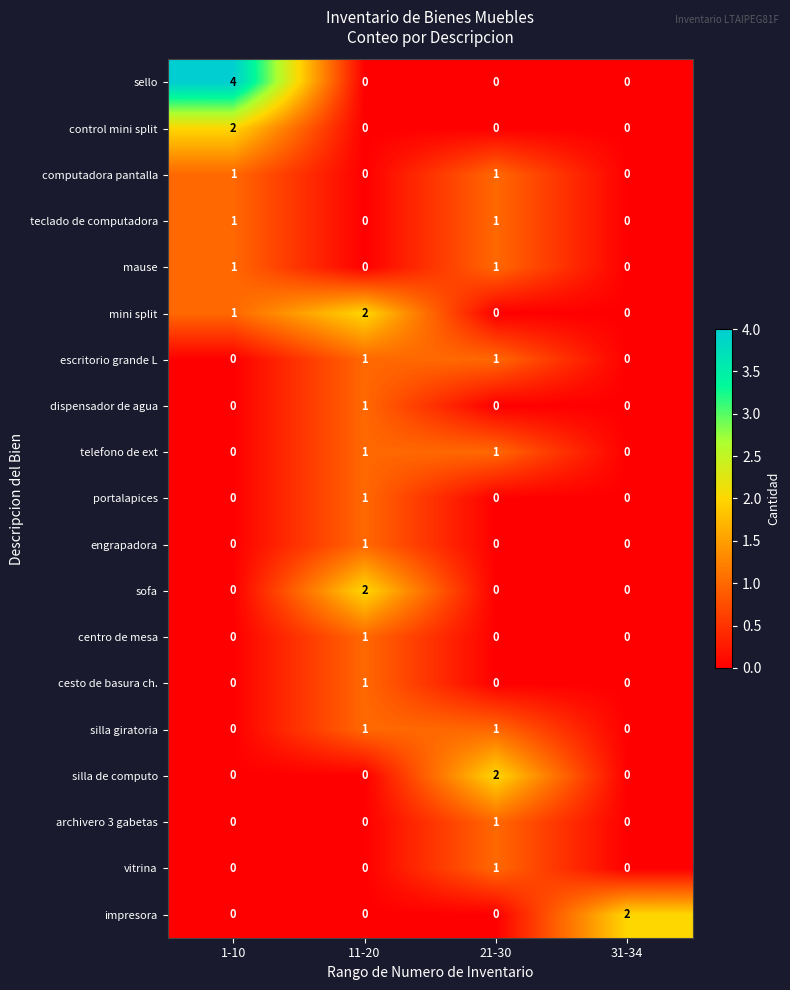

Count the number of data series in this chart.

19